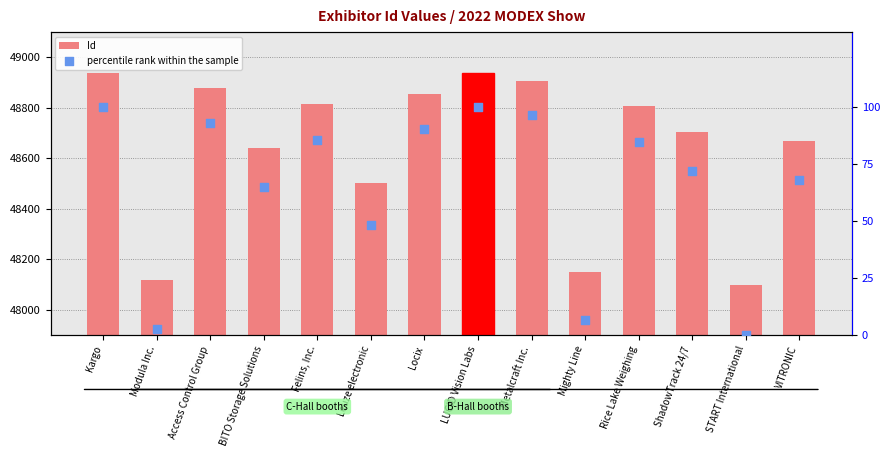

At how many categories does at least one series exceed 17574?

14